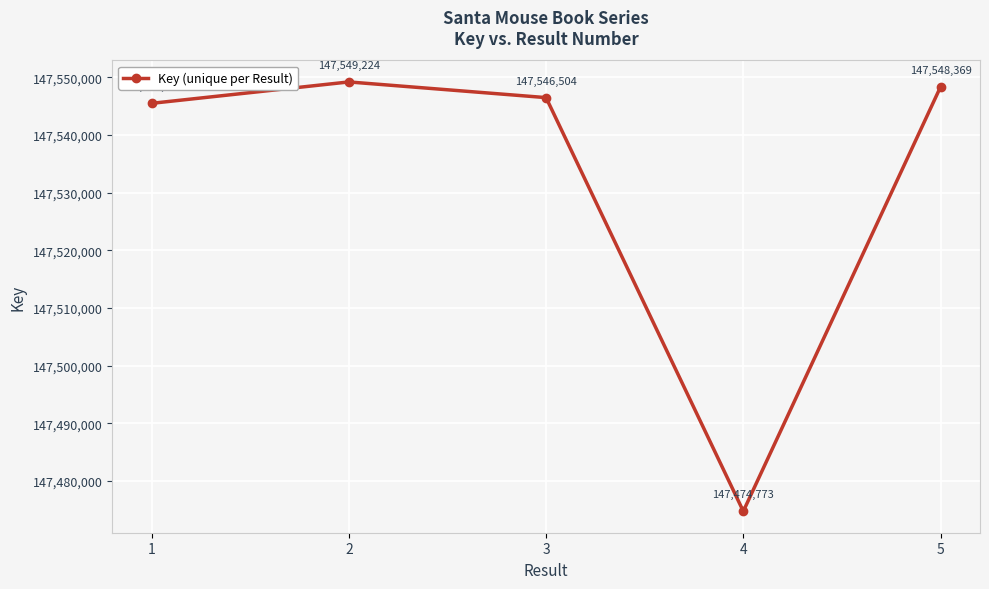

What is the change in value from 4 to 5?

+73596